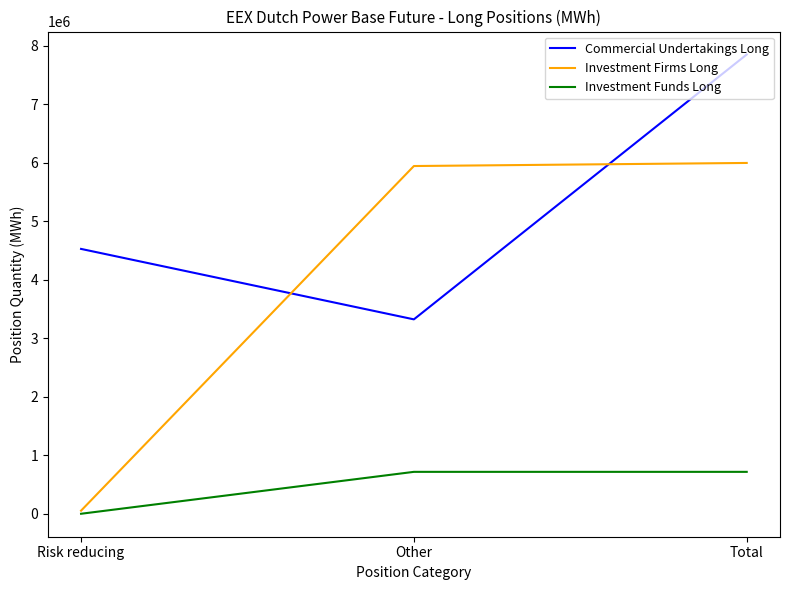

Which series has the largest range (max minus min)?

Investment Firms Long